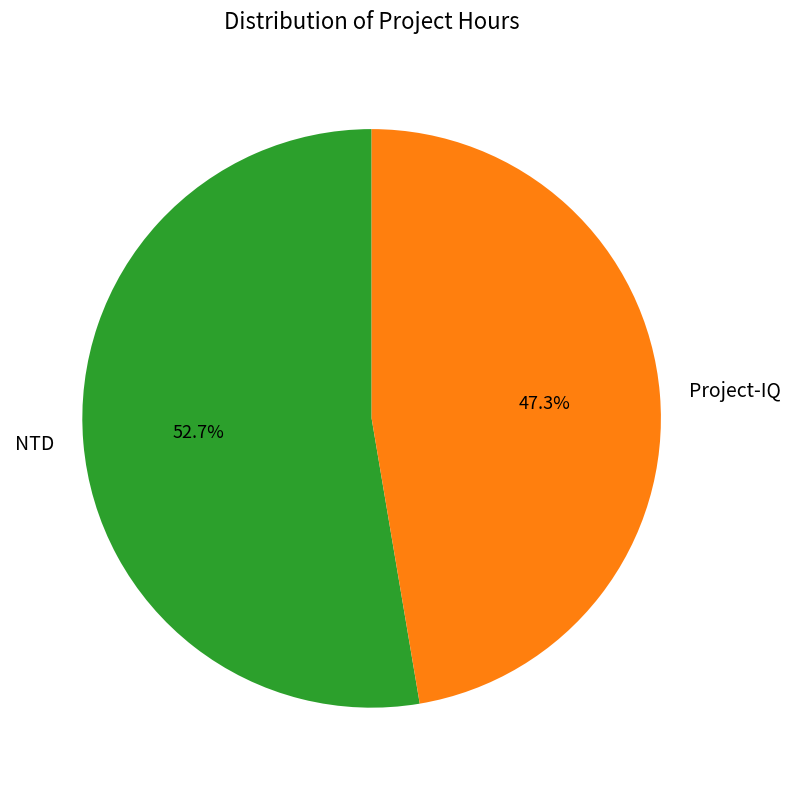

To the nearest percent, what percentage of the pie is NTD?

53%